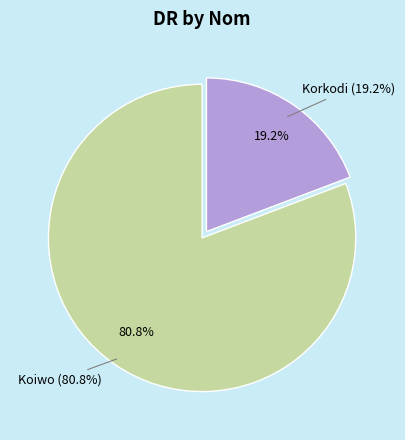

Is the sum of Korkodi and Koiwo greater than half?

Yes